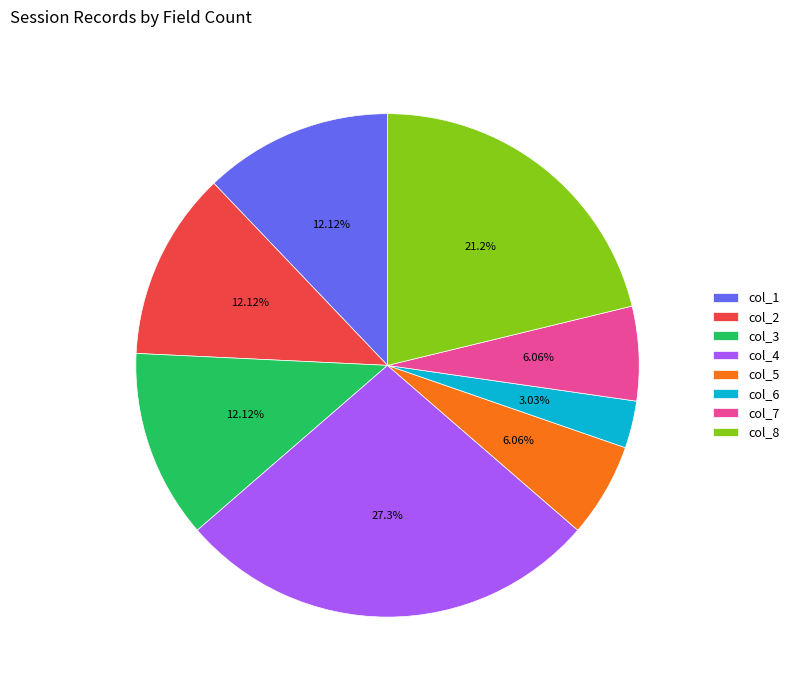

How many segments does this pie chart have?

8